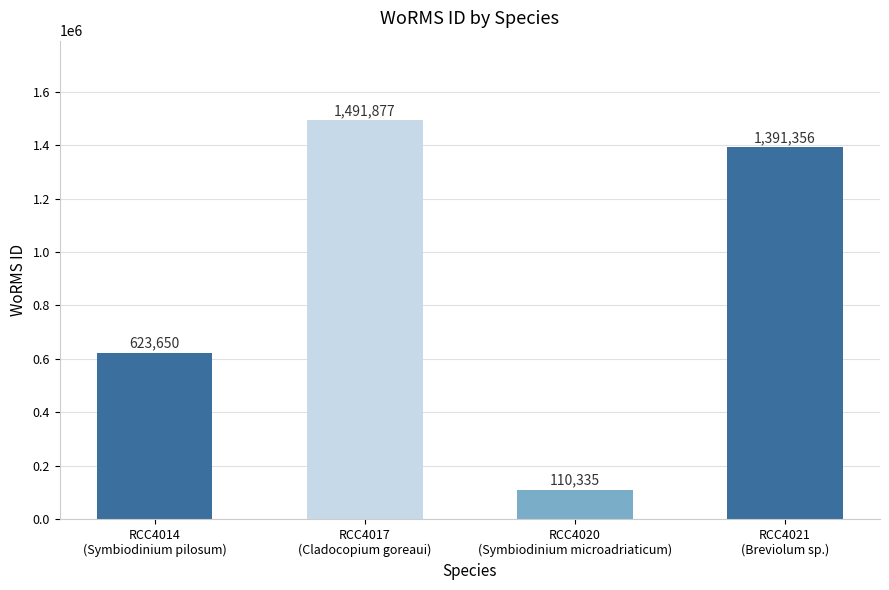

Is it true that the value at RCC4017
(Cladocopium goreaui) is 1491877?

True